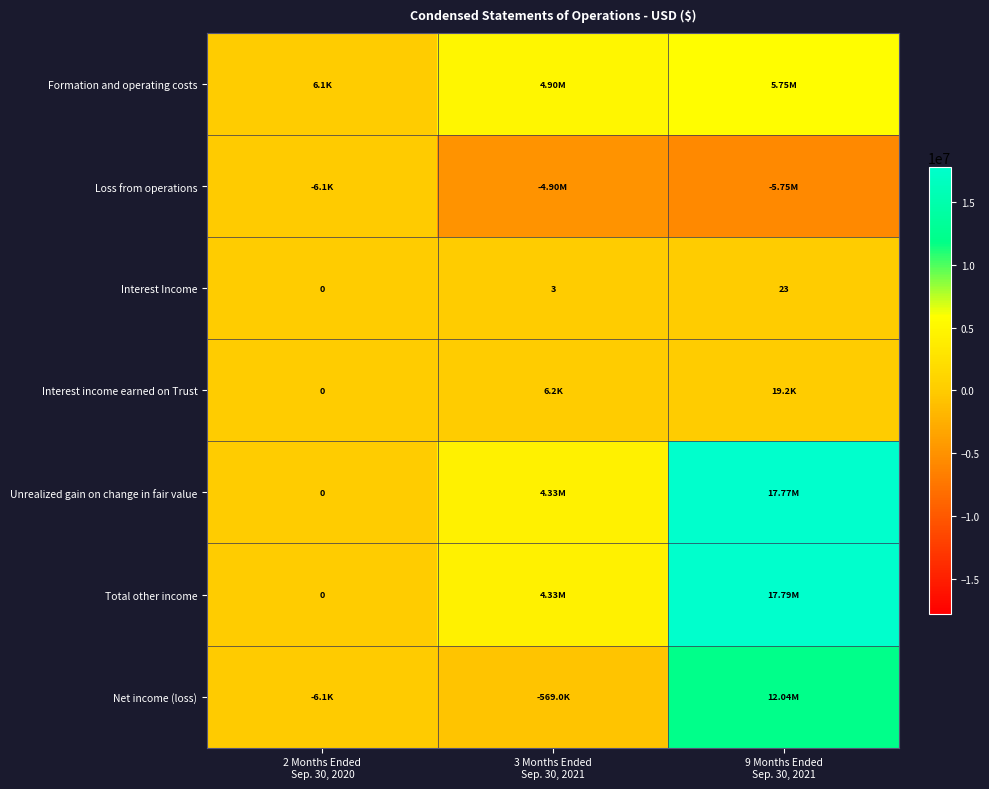

What is the spread (max minus min) of values at 2 Months Ended
Sep. 30, 2020?

12216